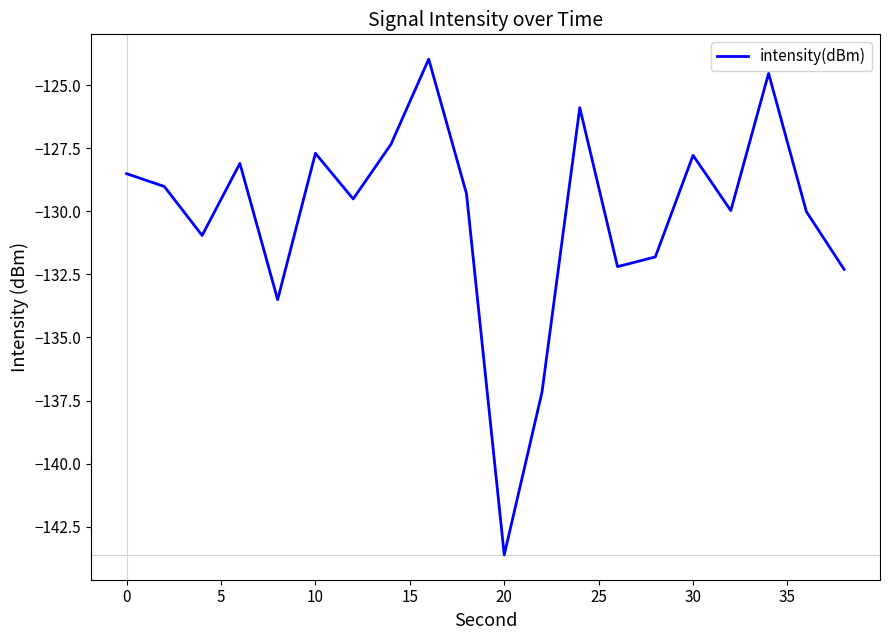

What is the maximum value shown in the chart?

-124.0